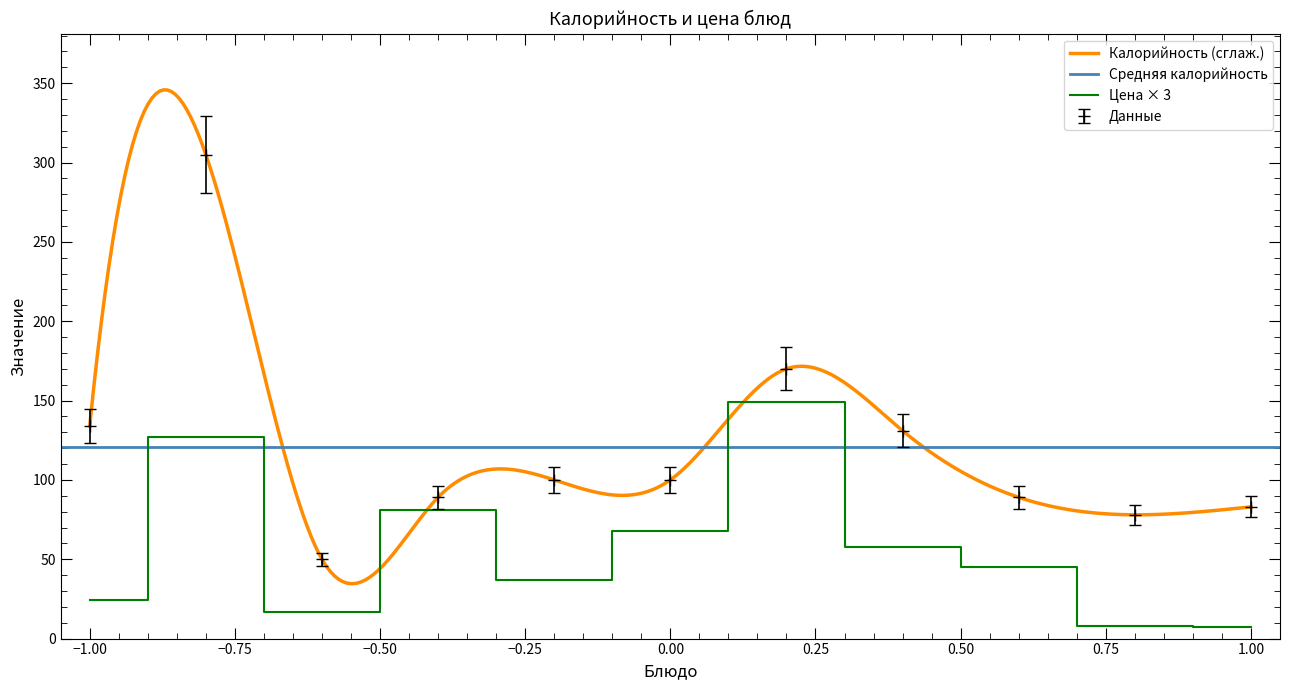

Which series has the widest spread of values?

Калорийность